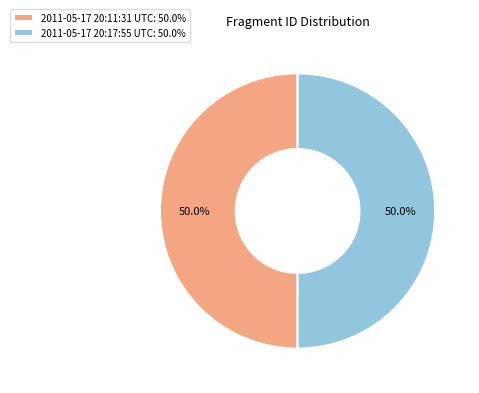

What percentage is NOT represented by 2011-05-17 20:17:55 UTC: 50.0%?

50.0%